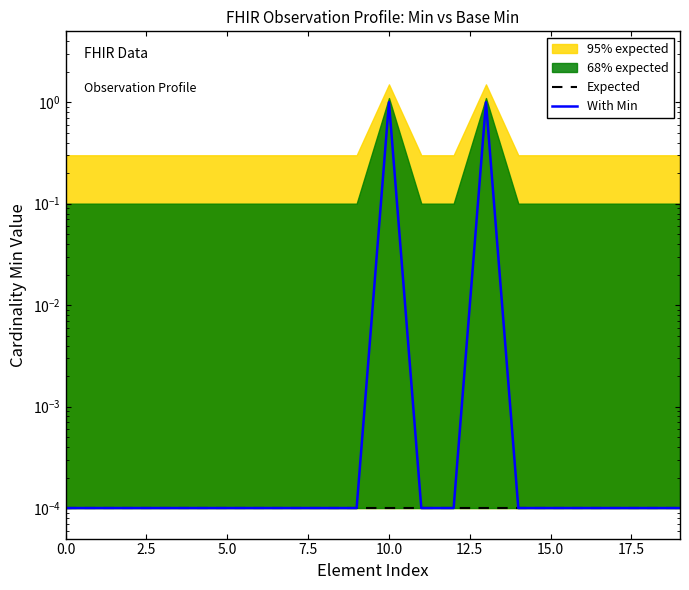

Reading left to right, list all the values displayed in this chart.

Expected: 0.0	0.0	0.0	0.0	0.0	0.0	0.0	0.0	0.0	0.0	0.0	0.0	0.0	0.0	0.0	0.0	0.0	0.0	0.0	0.0
With Min: 0.0	0.0	0.0	0.0	0.0	0.0	0.0	0.0	0.0	0.0	1.0	0.0	0.0	1.0	0.0	0.0	0.0	0.0	0.0	0.0